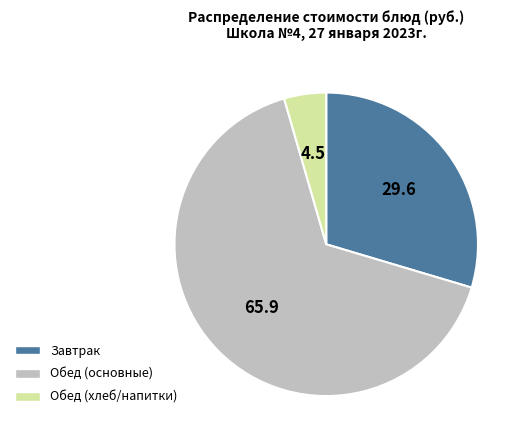

Do Обед (хлеб/напитки) and Завтрак together represent more than half of the pie?

No